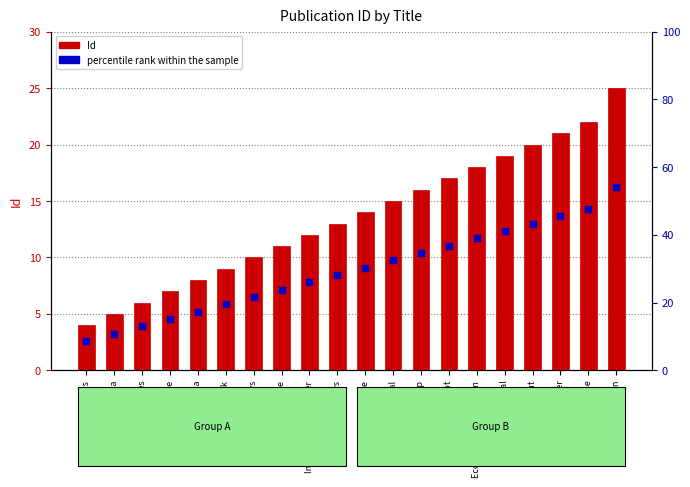

Which series contains the highest Y value?

Id